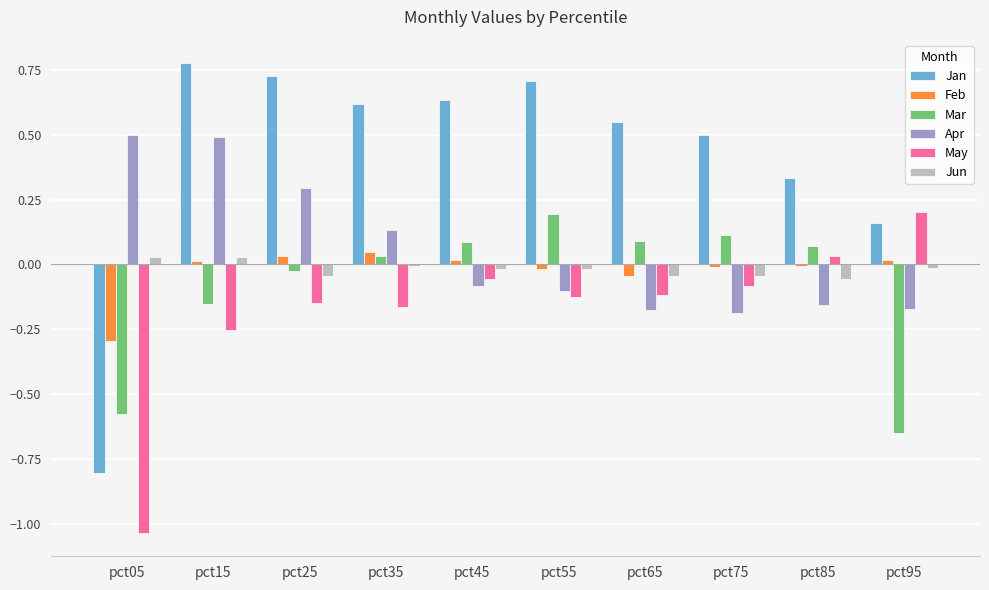

How many groups of bars are there?

10